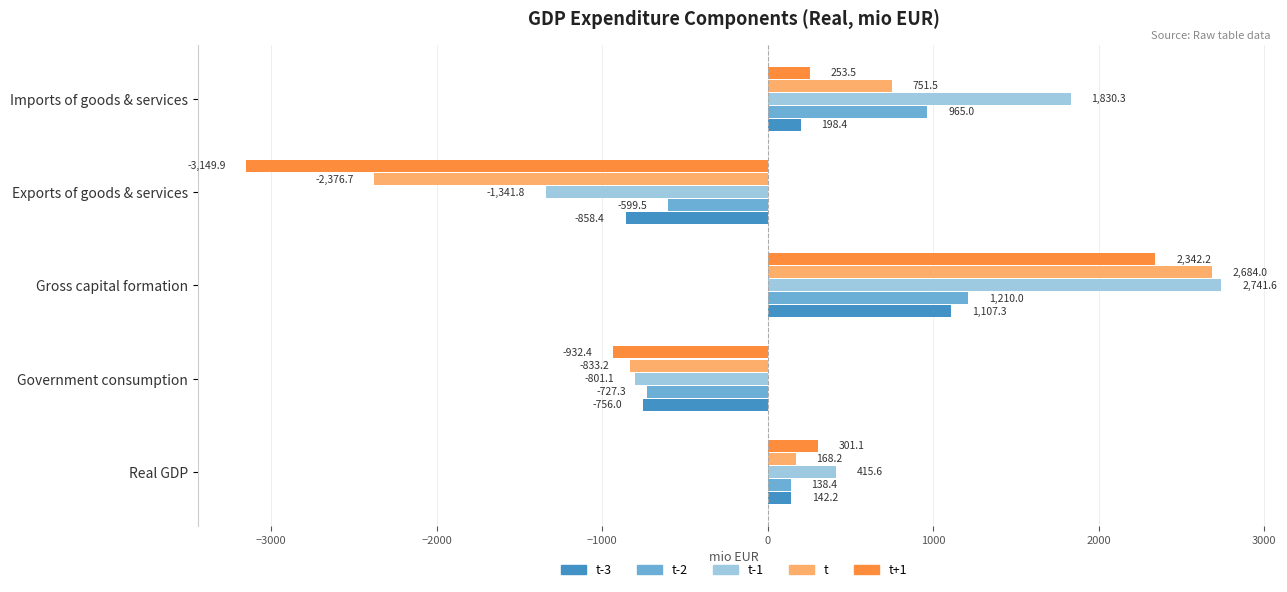

List the labels in order of t-2 value, smallest first.

Government consumption, Exports of goods & services, Real GDP, Imports of goods & services, Gross capital formation